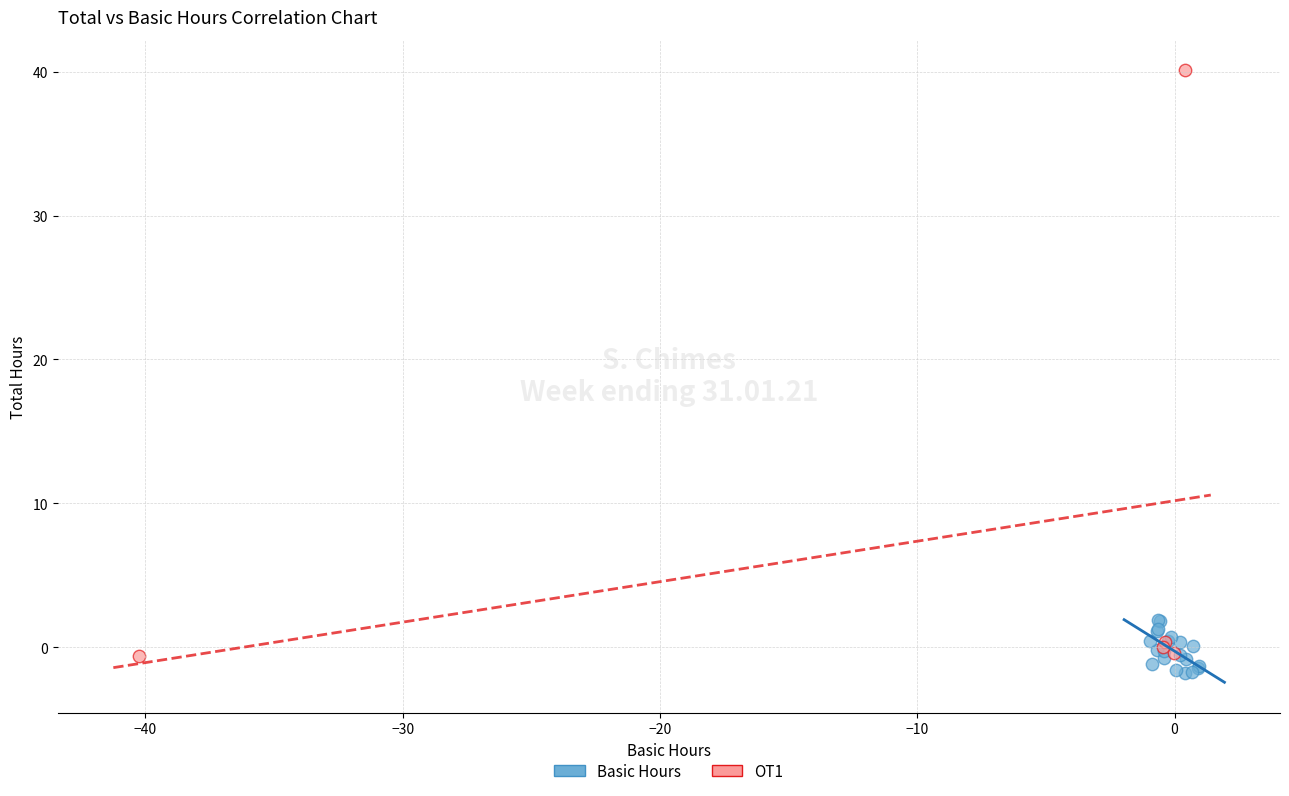

What are all the series names shown in the legend?

Basic Hours, OT1